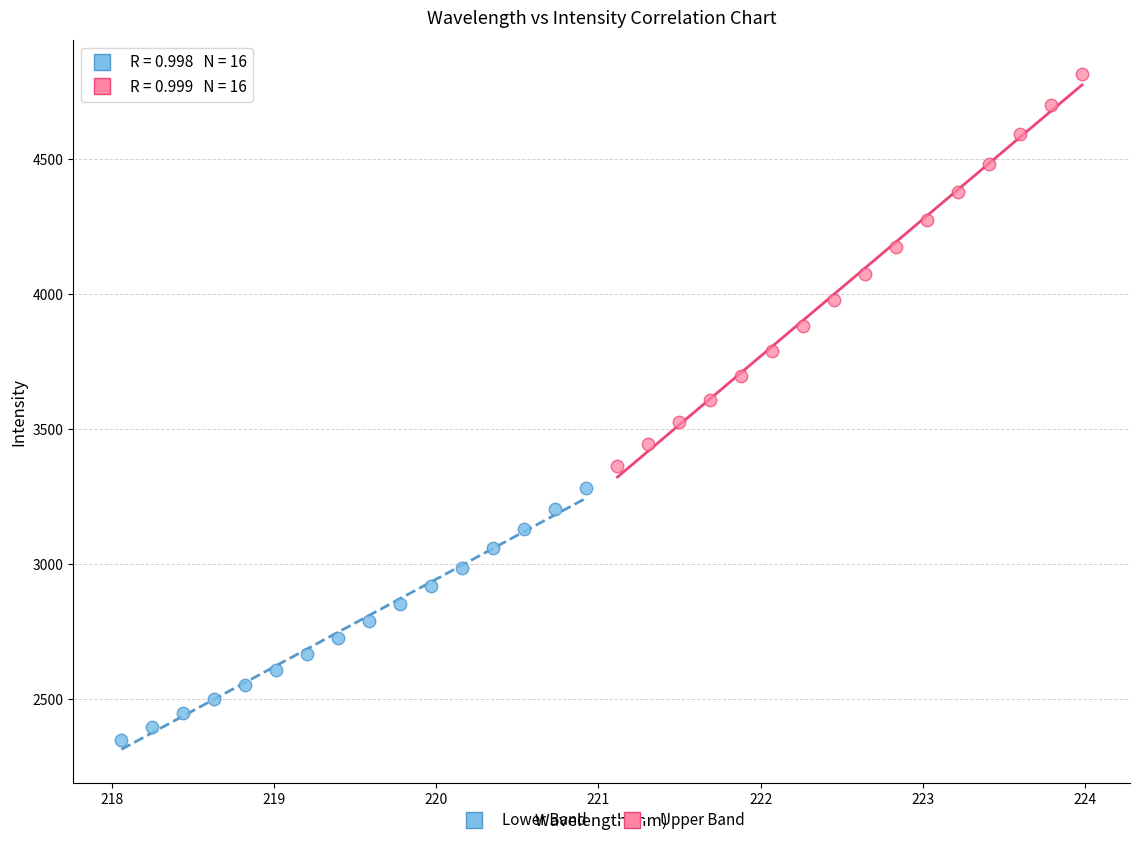

Which series has the largest Y range (max minus min)?

Upper Band